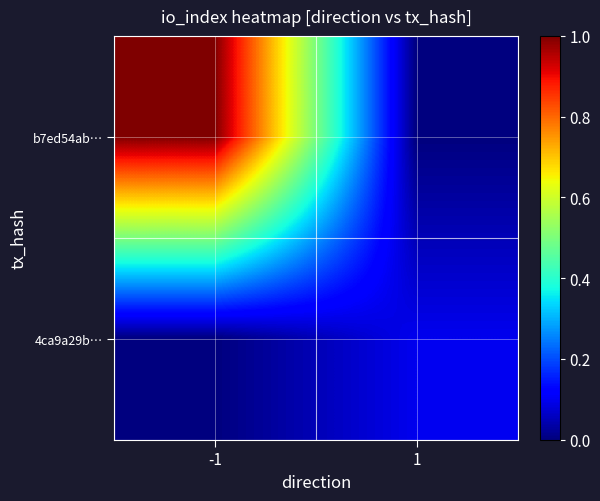

What is the spread (max minus min) of values at -1?

1.0